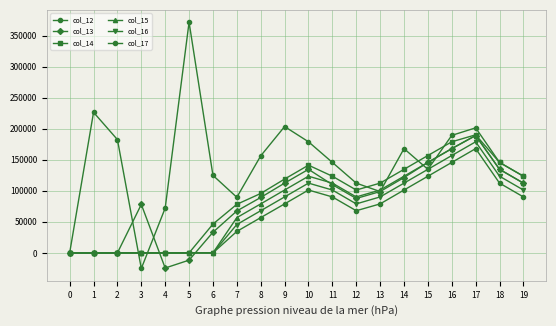

How many distinct data groups are displayed?

6